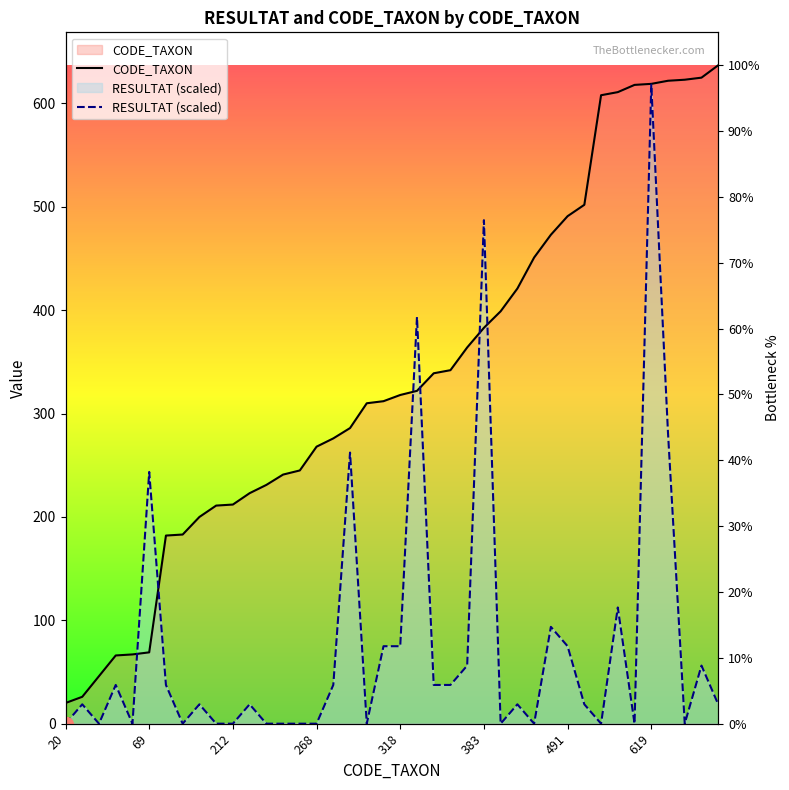

List the series in order of their peak value, highest first.

CODE_TAXON, RESULTAT